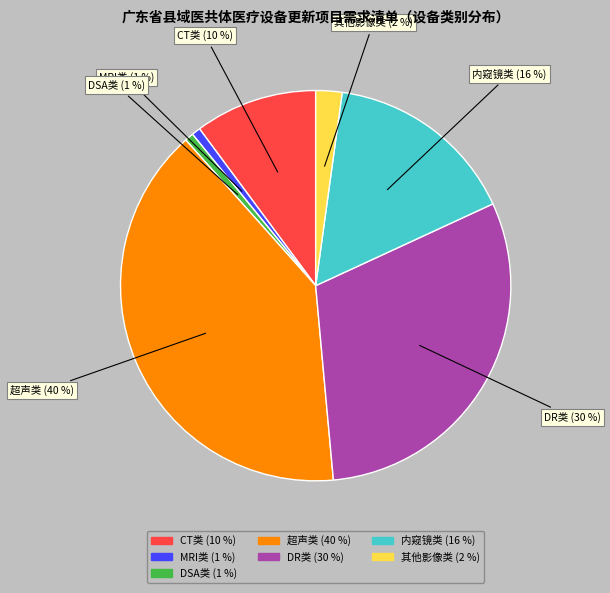

To the nearest percent, what is the average slice percentage?

14%